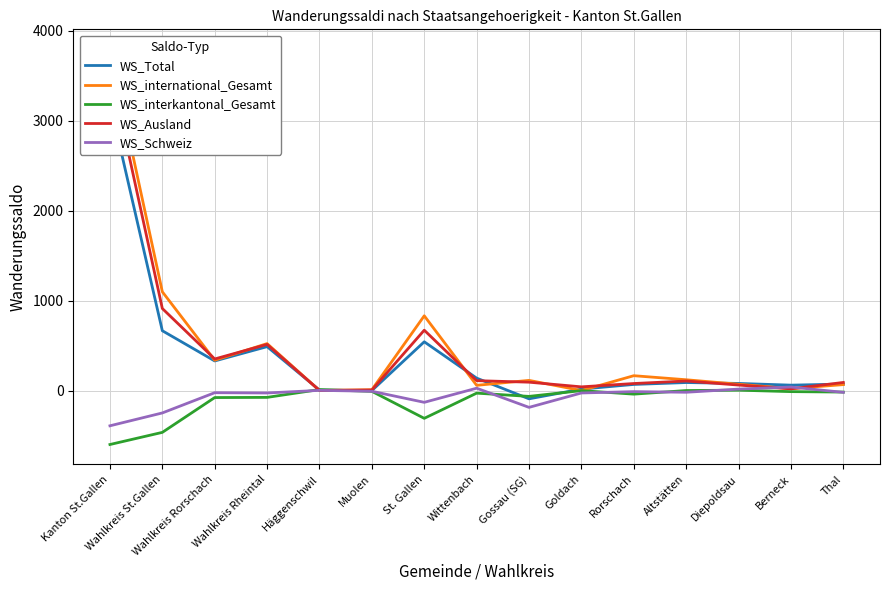

How many lines are shown in the chart?

5